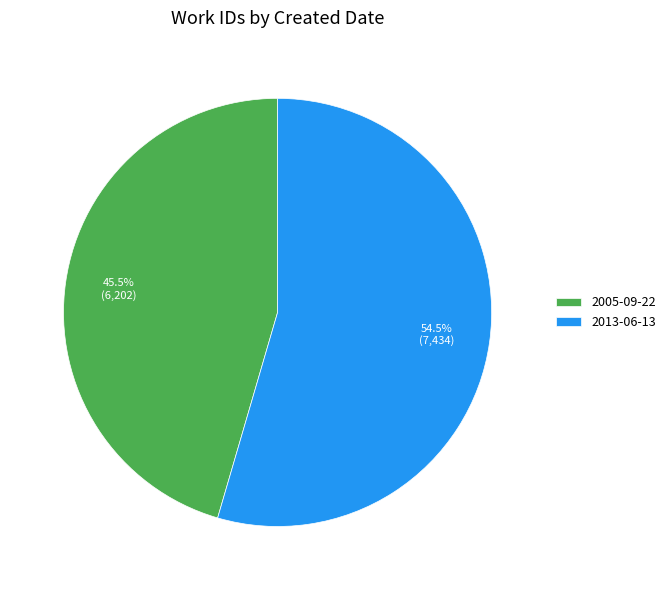

What is the ratio of the value at 2013-06-13 to the value at 2005-09-22?

1.2